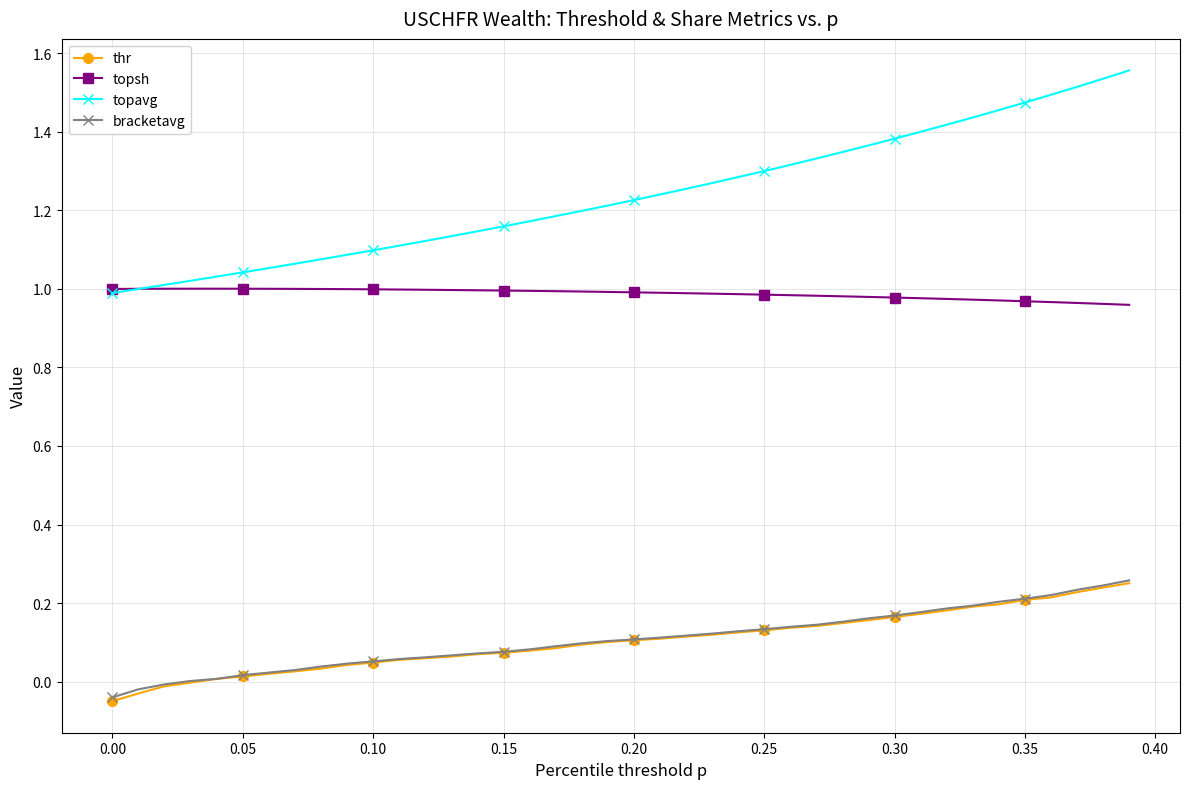

True or false: topsh and bracketavg cross at least once.

False